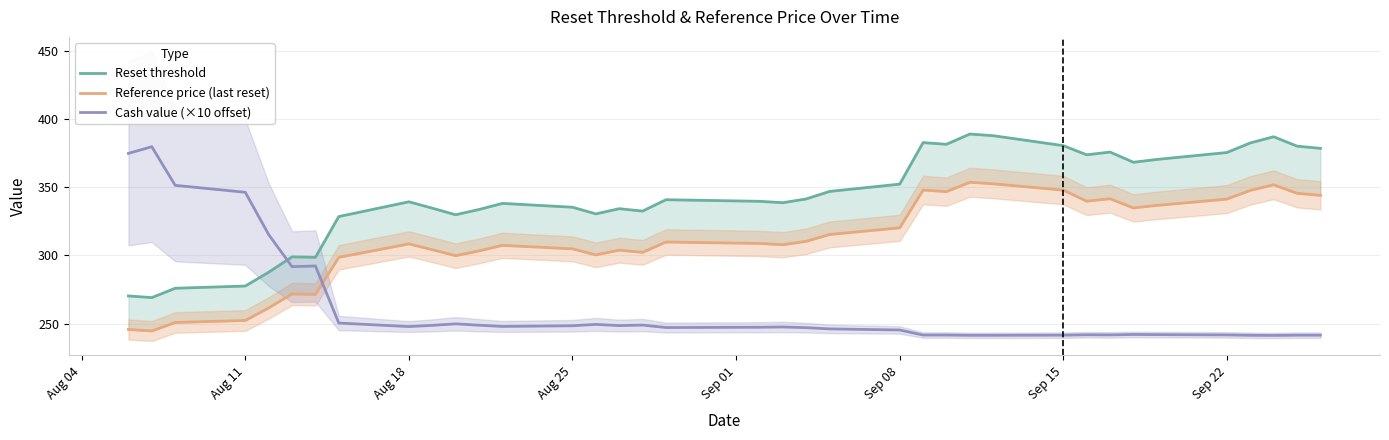

True or false: Reference price (last reset) has a value of 347.9 at Sep 15.

True